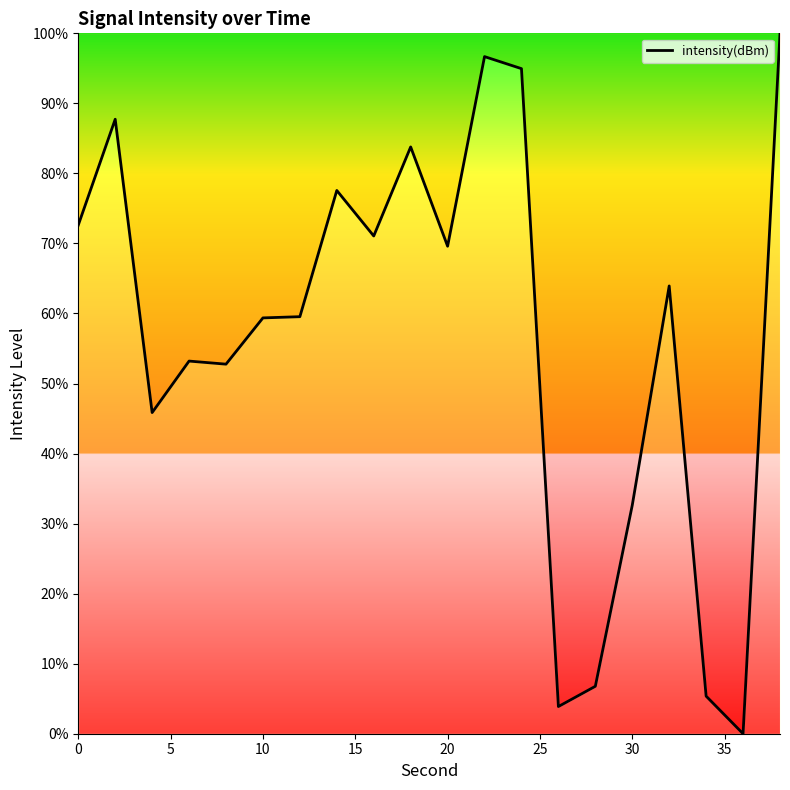

What is the difference between the maximum and minimum values?

100.0